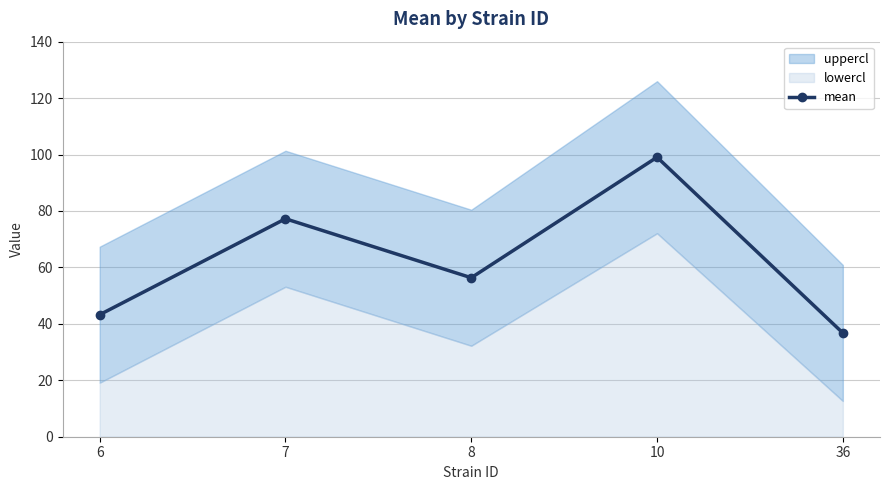

True or false: the data has more than 0 interior local peaks.

True